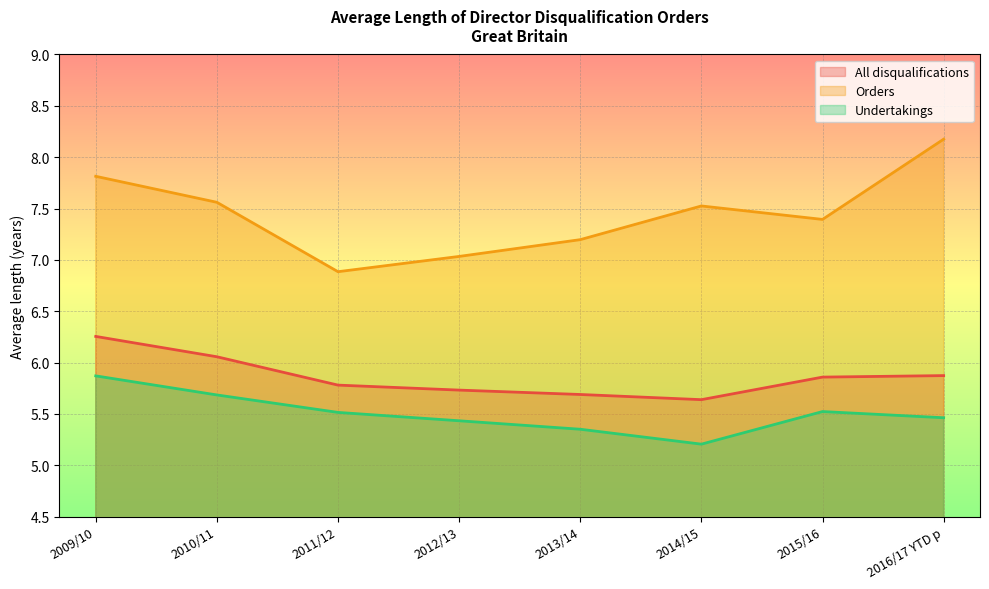

Which series has the largest total across all categories?

Orders